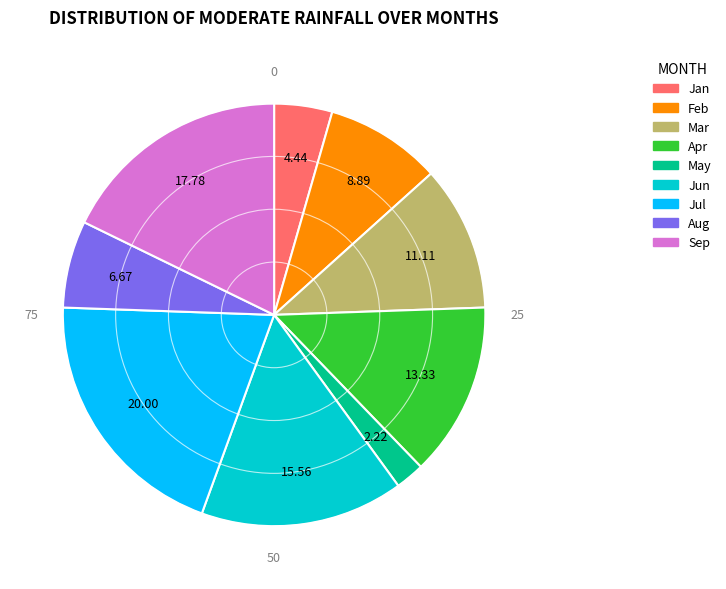

Does any single category account for the majority?

No